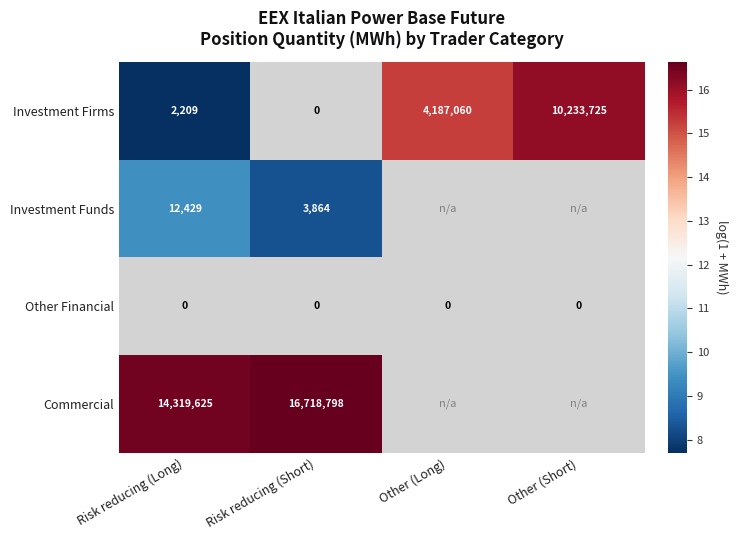

What is the smallest value displayed?

7.7